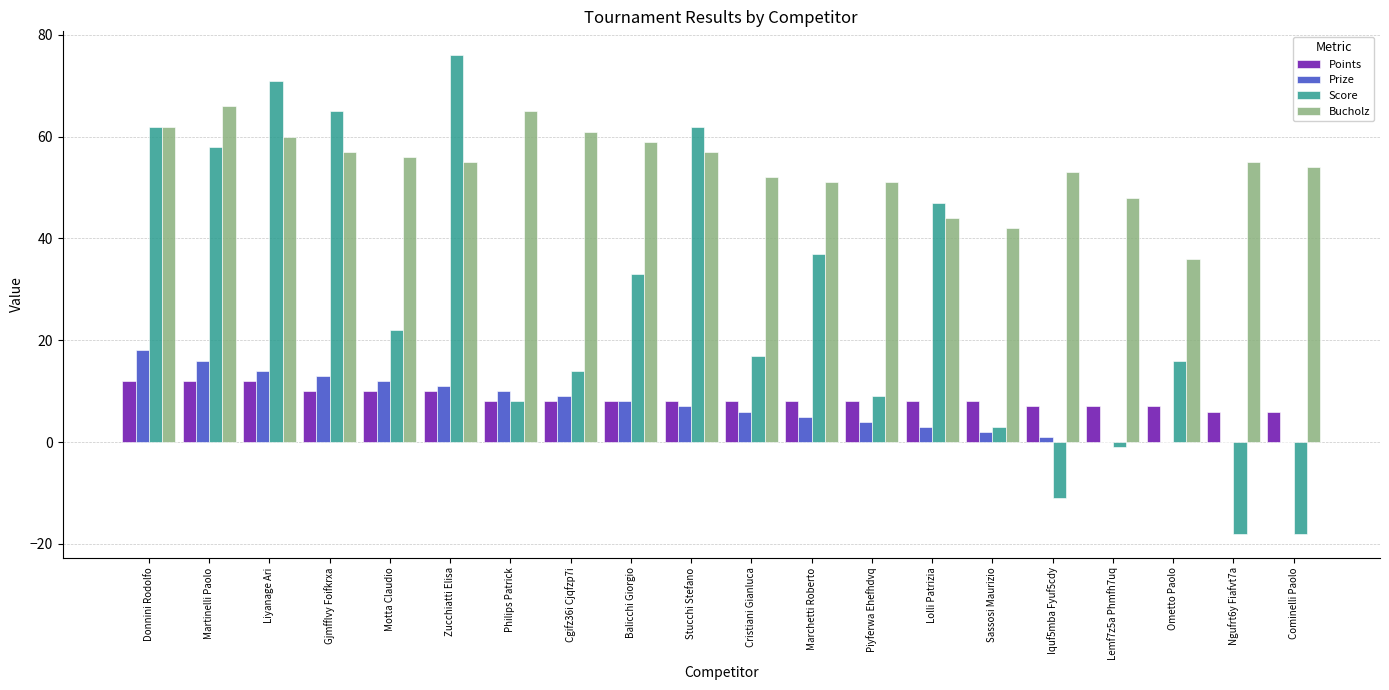

Which series has the widest spread of values?

Score